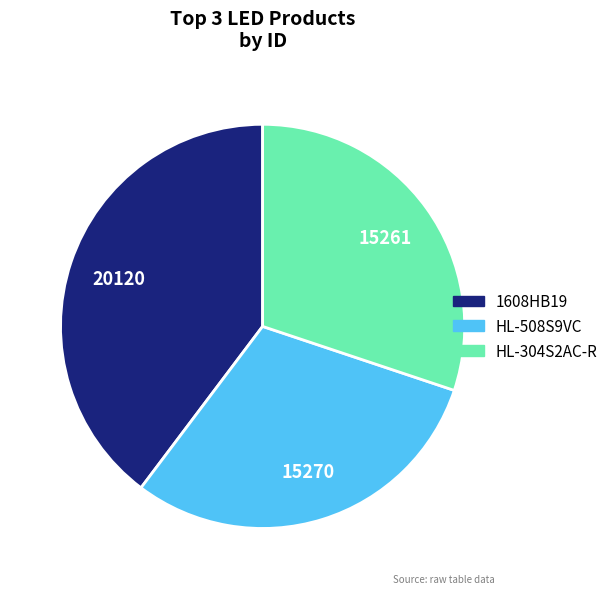

What is the largest slice in the pie chart?

1608HB19